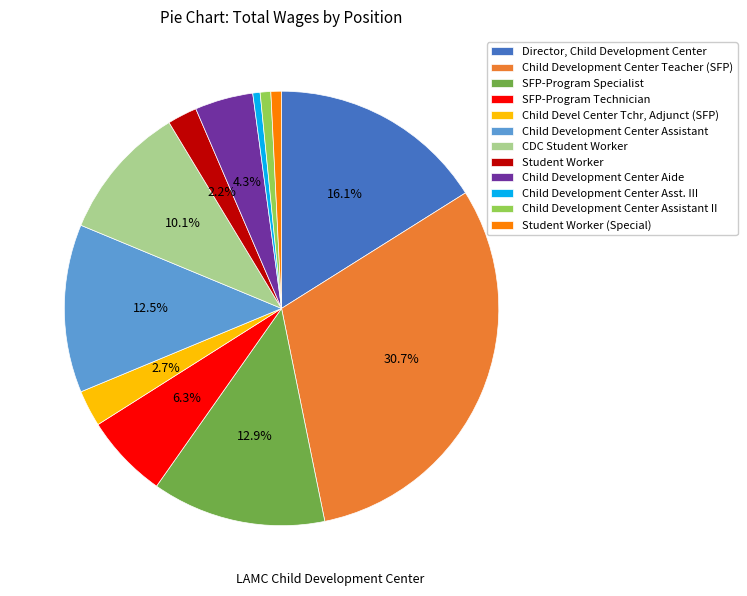

What is the ratio of the value at SFP-Program Technician to the value at Child Devel Center Tchr, Adjunct (SFP)?

2.3